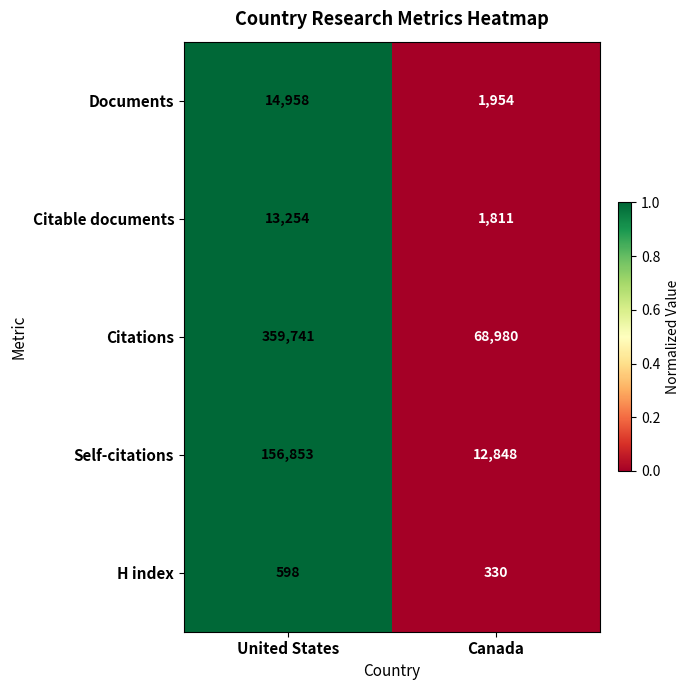

Which series has the widest spread of values?

Citations